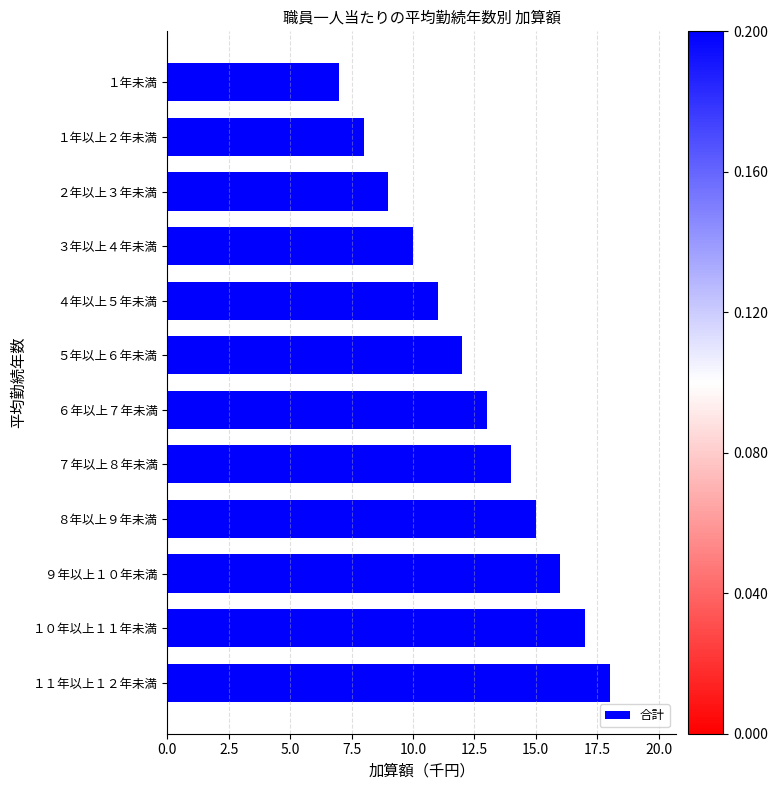

List the labels in order of value, smallest first.

１年未満, １年以上２年未満, ２年以上３年未満, ３年以上４年未満, ４年以上５年未満, ５年以上６年未満, ６年以上７年未満, ７年以上８年未満, ８年以上９年未満, ９年以上１０年未満, １０年以上１１年未満, １１年以上１２年未満